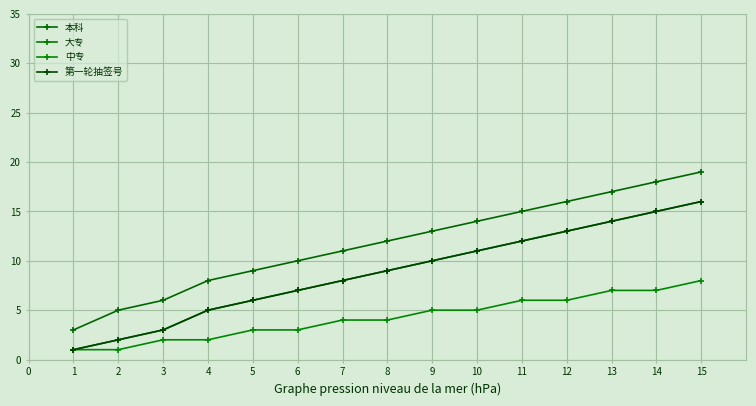

Does the chart have visible grid lines?

Yes